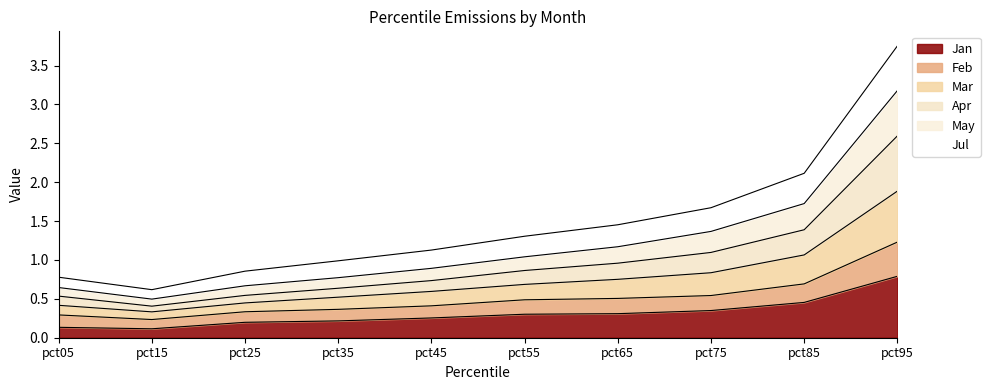

How many categories are shown in the chart?

10